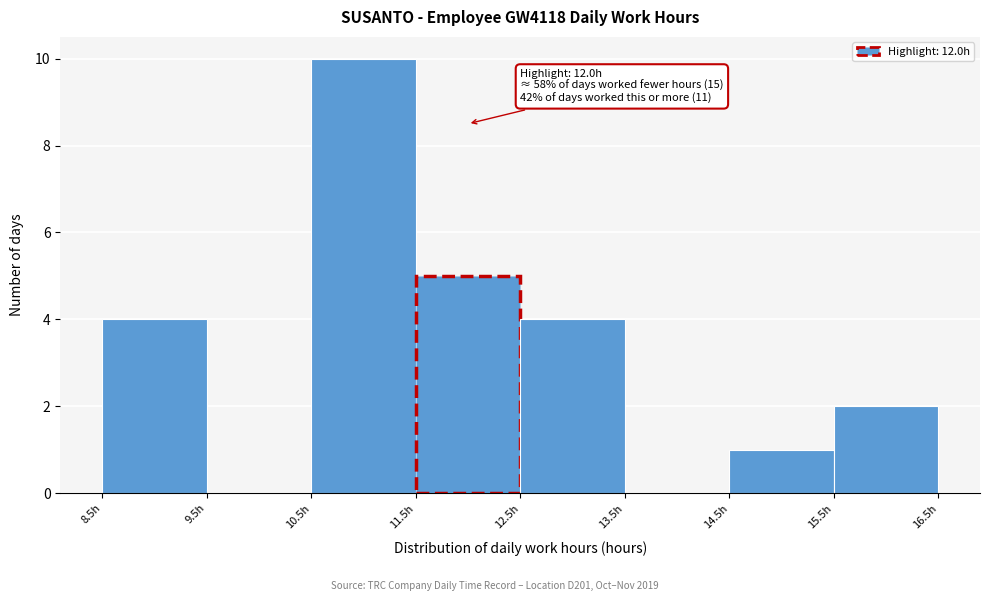

Which range on the x-axis has the tallest bar?

10.5 to 11.5